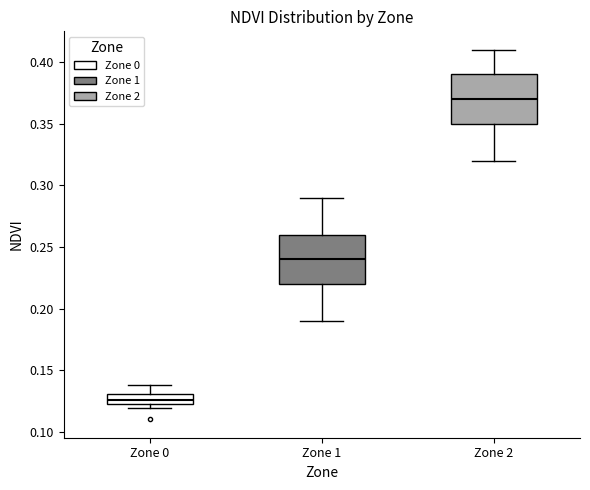

Which box's median line is the lowest?

Zone 0